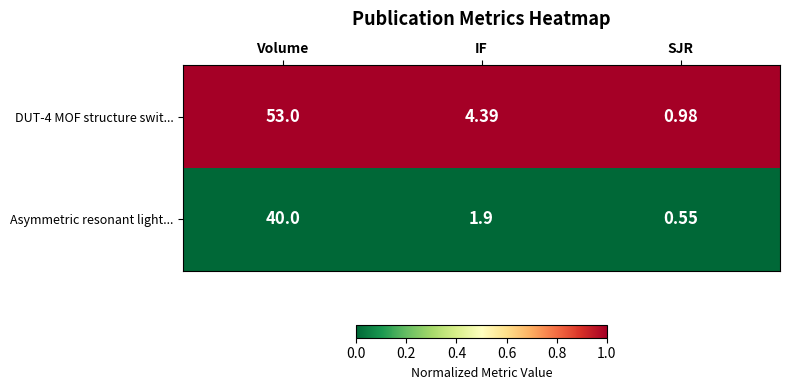

How many distinct data groups are displayed?

2